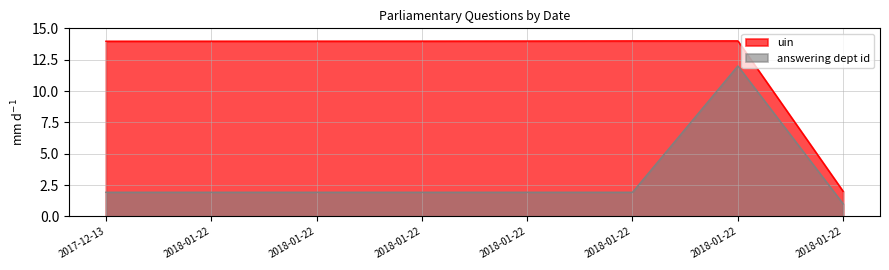

What is the label of the 3rd point from the left?

2018-01-22